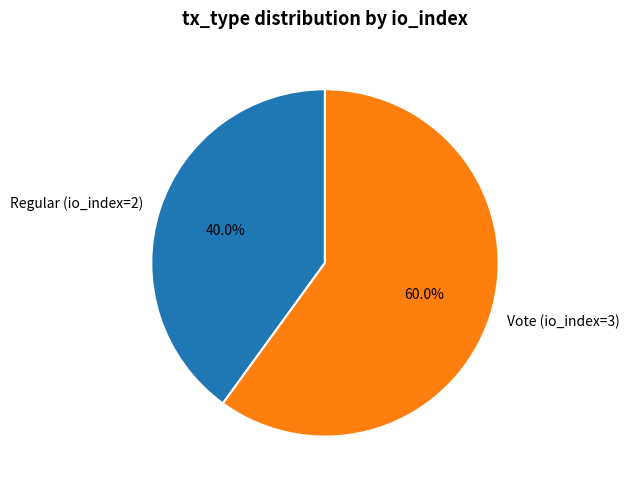

Which slice is the smallest?

Regular (io_index=2)